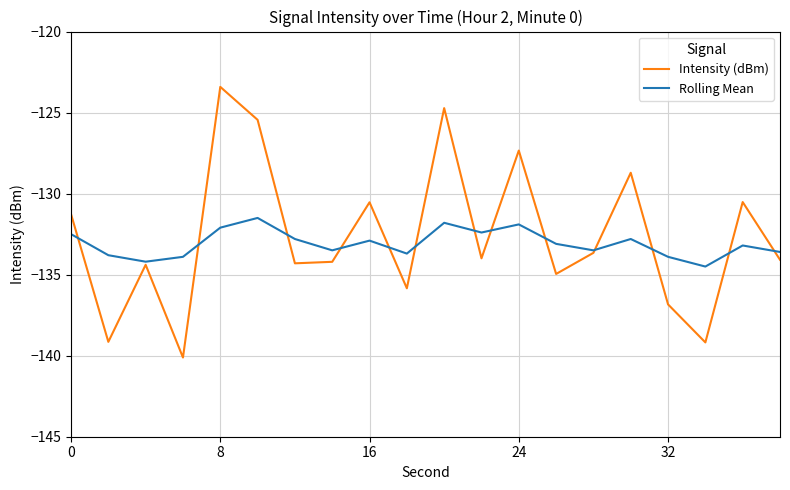

Does the chart have visible grid lines?

Yes